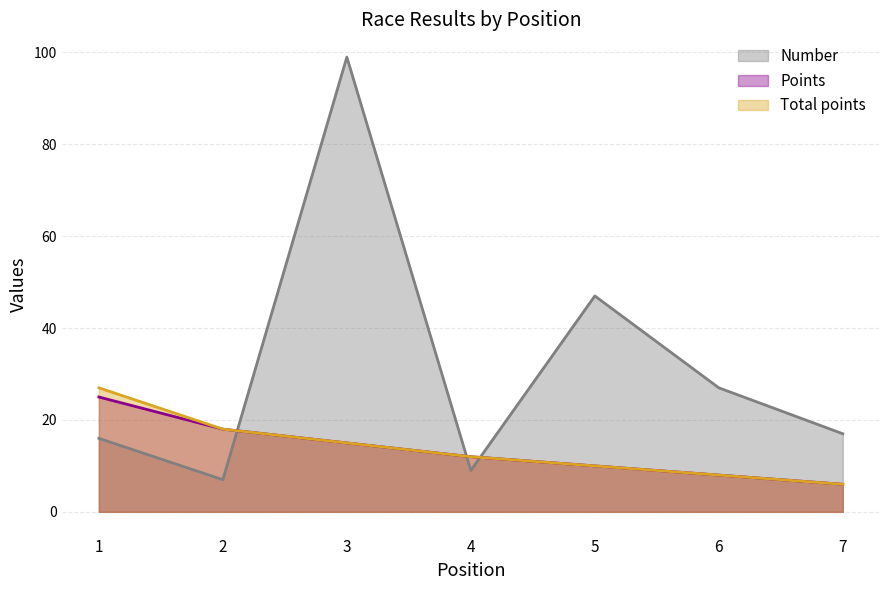

What is the maximum value shown in the chart?

99